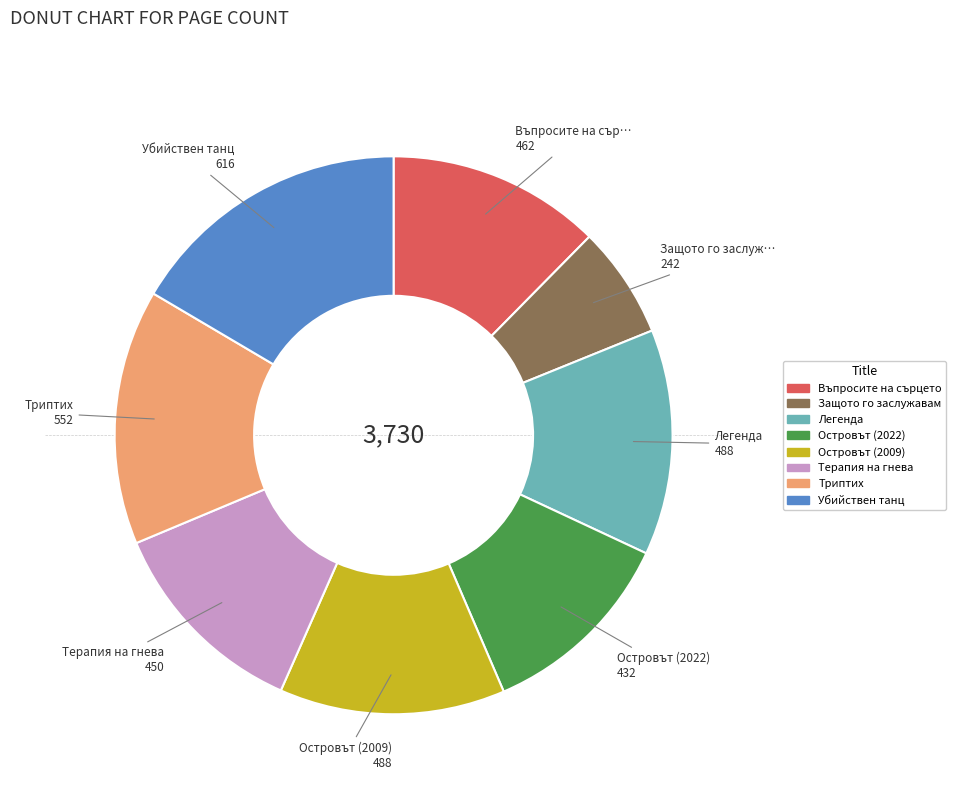

What is the ratio of the value at Въпросите на сърцето to the value at Островът (2022)?

1.1